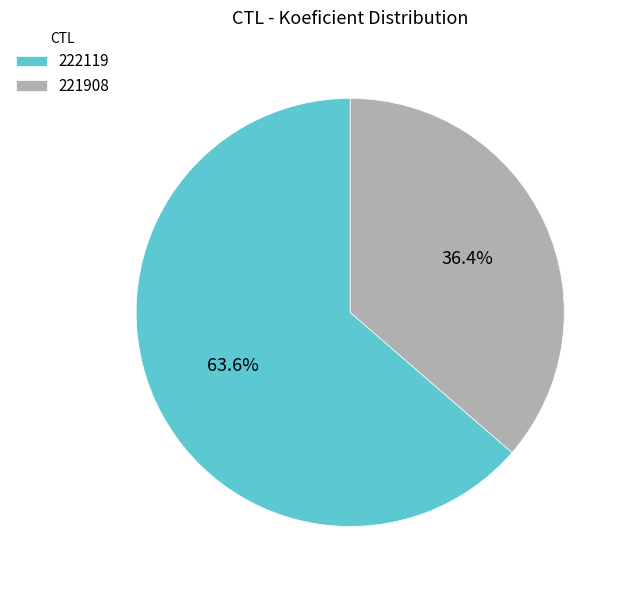

What is the total percentage of 222119 and 221908?

100.0%